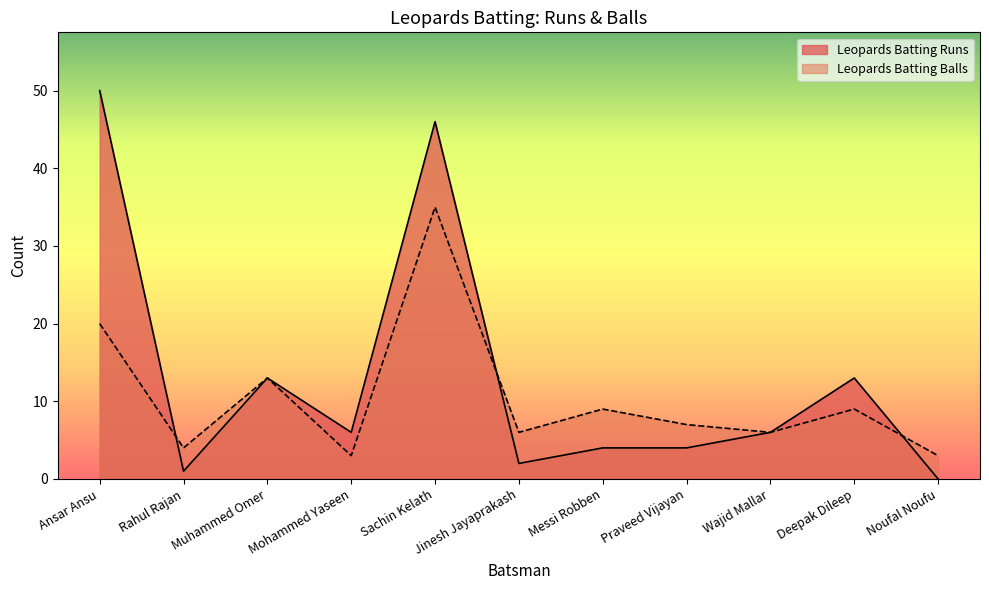

Rank the series by their maximum value, from lowest to highest.

Leopards Batting Balls, Leopards Batting Runs